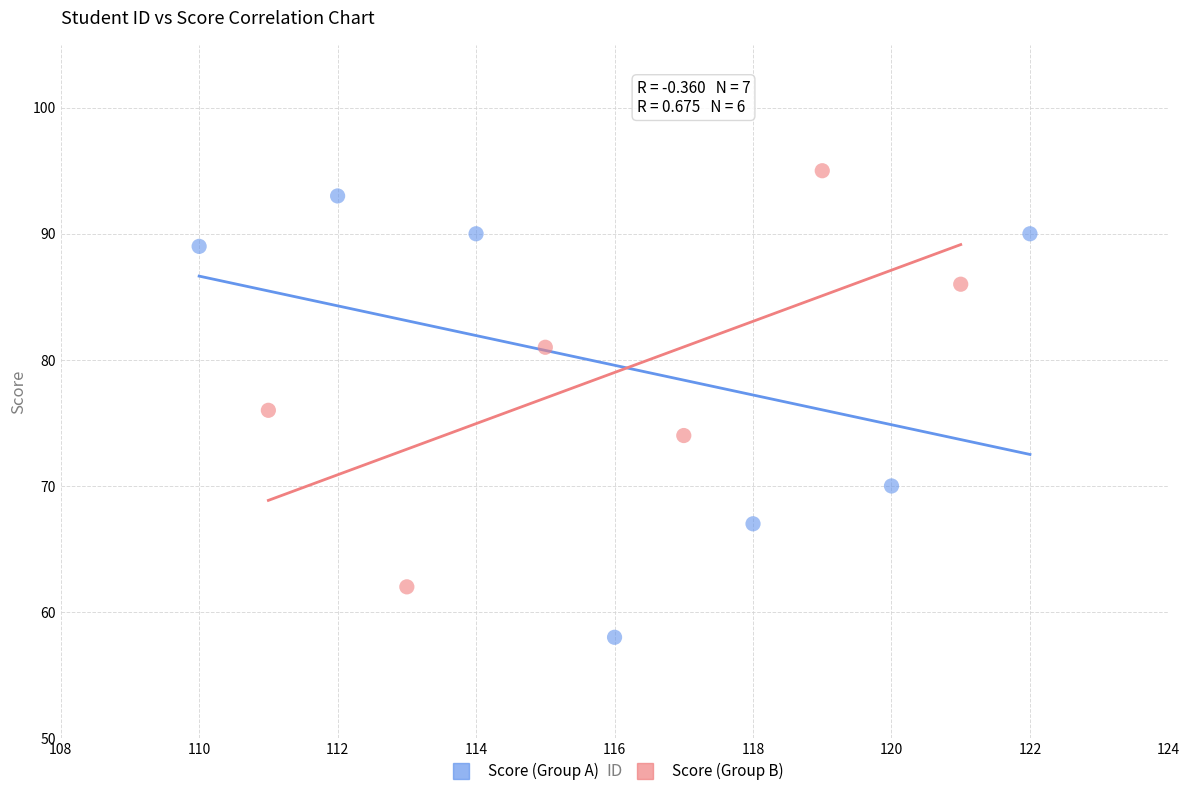

Which series contains the lowest Y value?

Score (Group A)